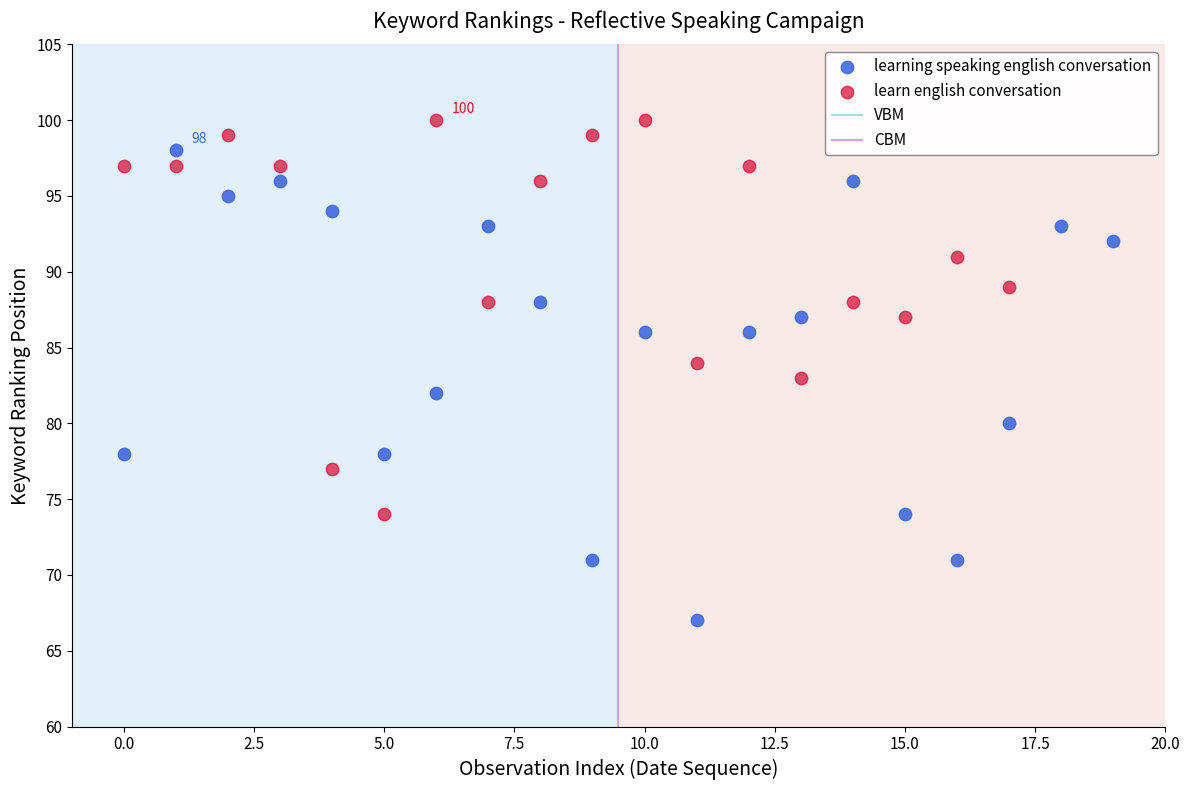

Which series reaches the maximum Y coordinate?

learn english conversation